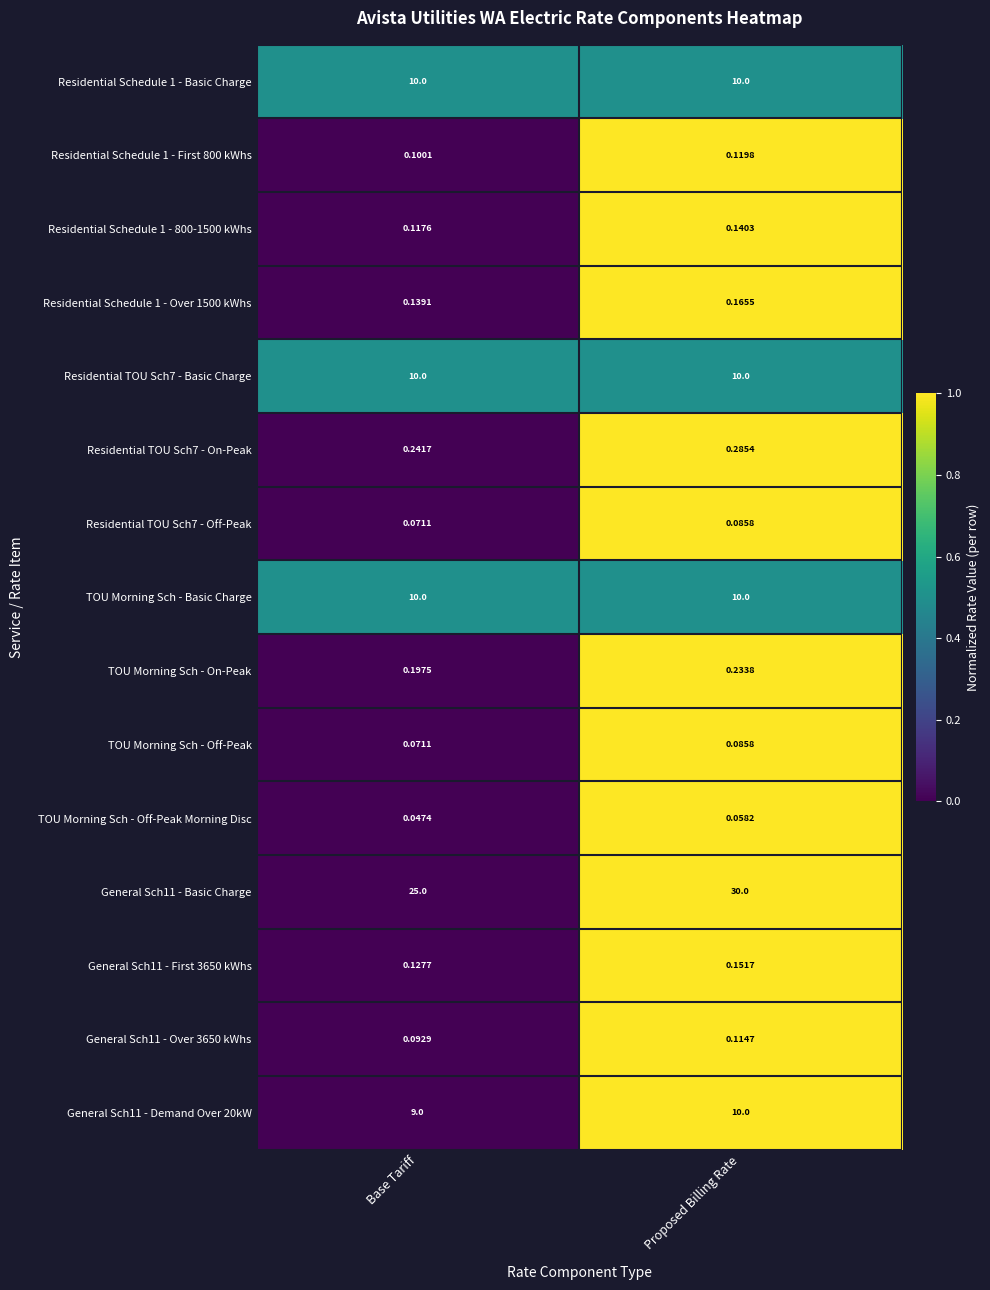

At which label does Residential Schedule 1 - Over 1500 kWhs reach its peak?

Proposed Billing Rate